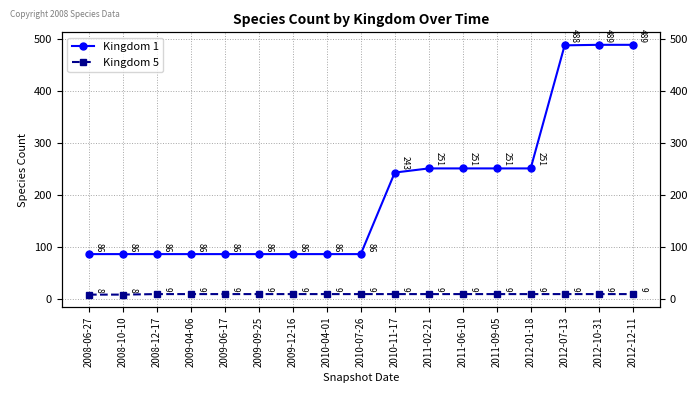

How many categories are shown in the chart?

17